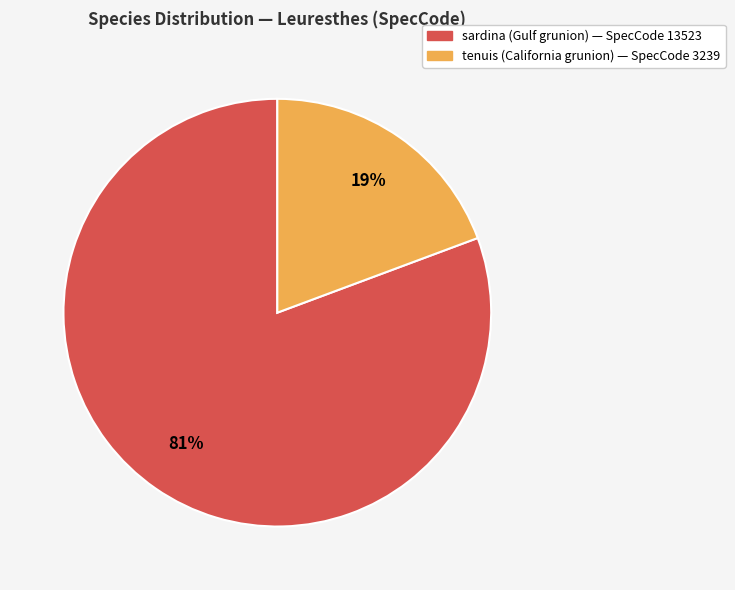

Between tenuis and sardina, which is larger?

sardina